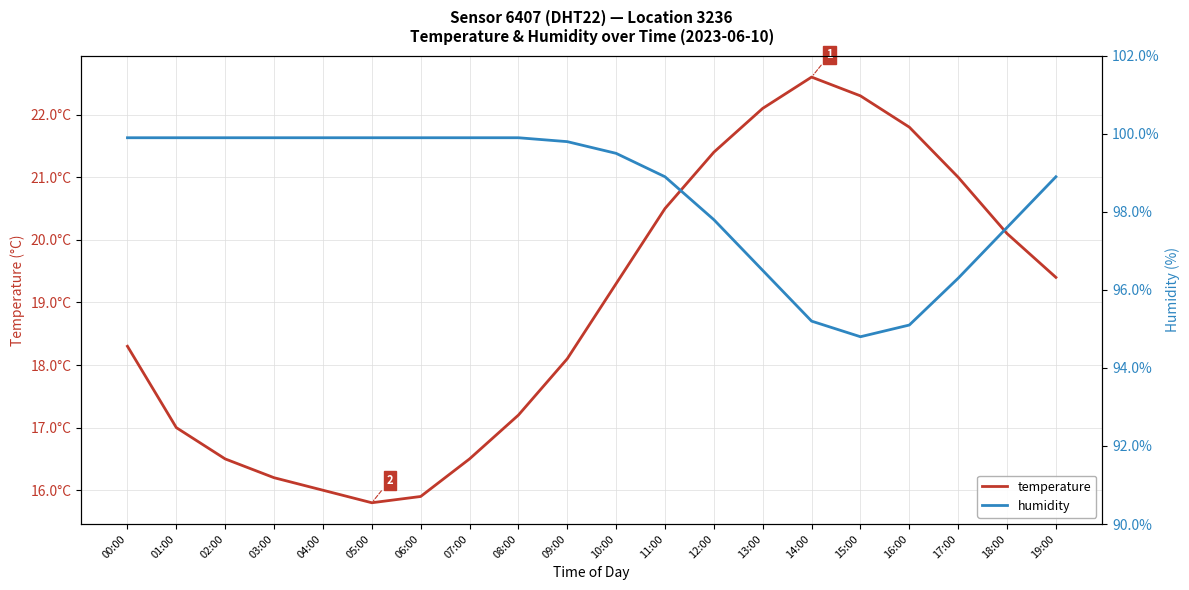

Reading left to right, list all the values displayed in this chart.

temperature: 00:00=18.3	01:00=17.0	02:00=16.5	03:00=16.2	04:00=16.0	05:00=15.8	06:00=15.9	07:00=16.5	08:00=17.2	09:00=18.1	10:00=19.3	11:00=20.5	12:00=21.4	13:00=22.1	14:00=22.6	15:00=22.3	16:00=21.8	17:00=21.0	18:00=20.1	19:00=19.4
humidity: 00:00=99.9	01:00=99.9	02:00=99.9	03:00=99.9	04:00=99.9	05:00=99.9	06:00=99.9	07:00=99.9	08:00=99.9	09:00=99.8	10:00=99.5	11:00=98.9	12:00=97.8	13:00=96.5	14:00=95.2	15:00=94.8	16:00=95.1	17:00=96.3	18:00=97.6	19:00=98.9